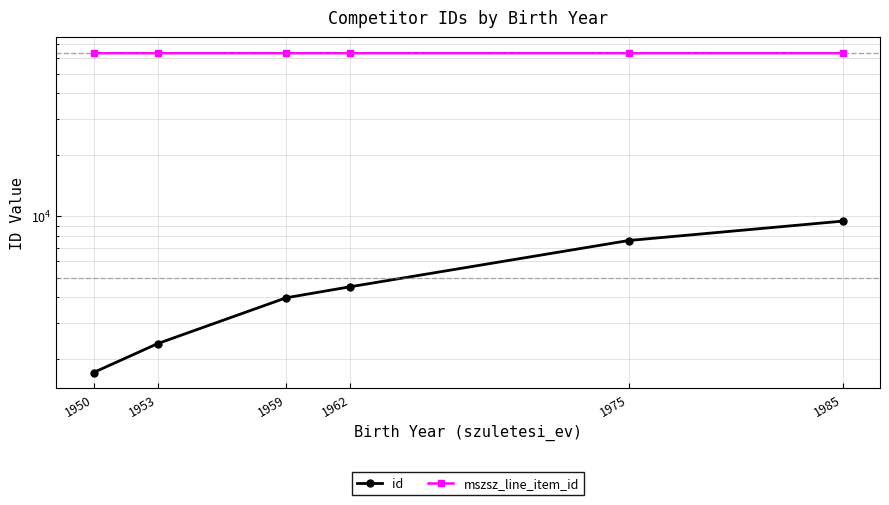

What is the difference between the id values at 1975 and 1985?

1862.0